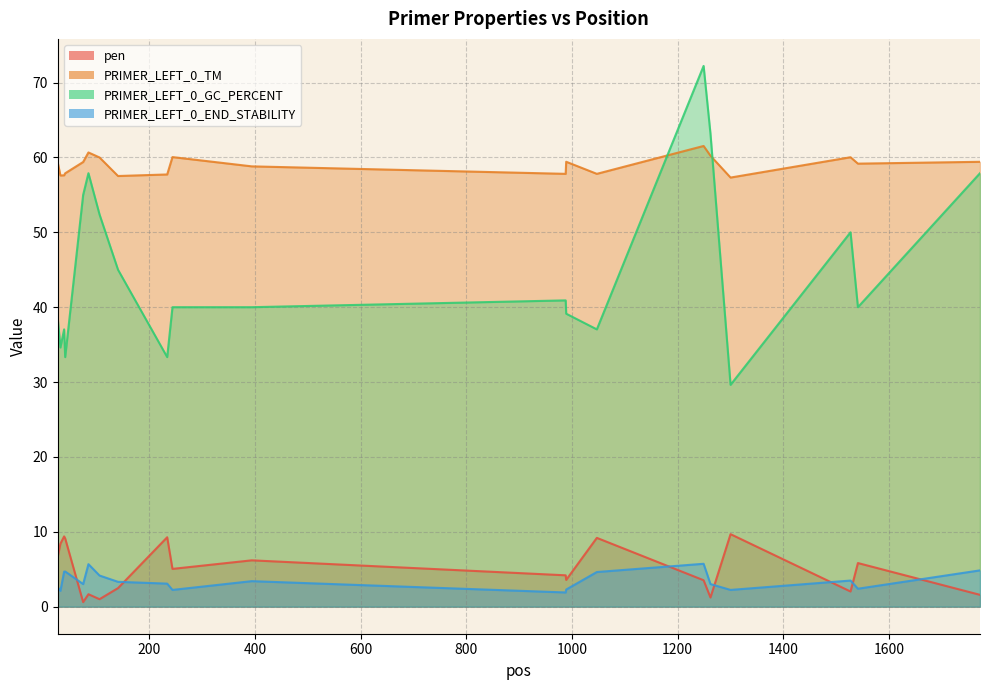

What is the value of the pen point at the 9th from the left?

9.3